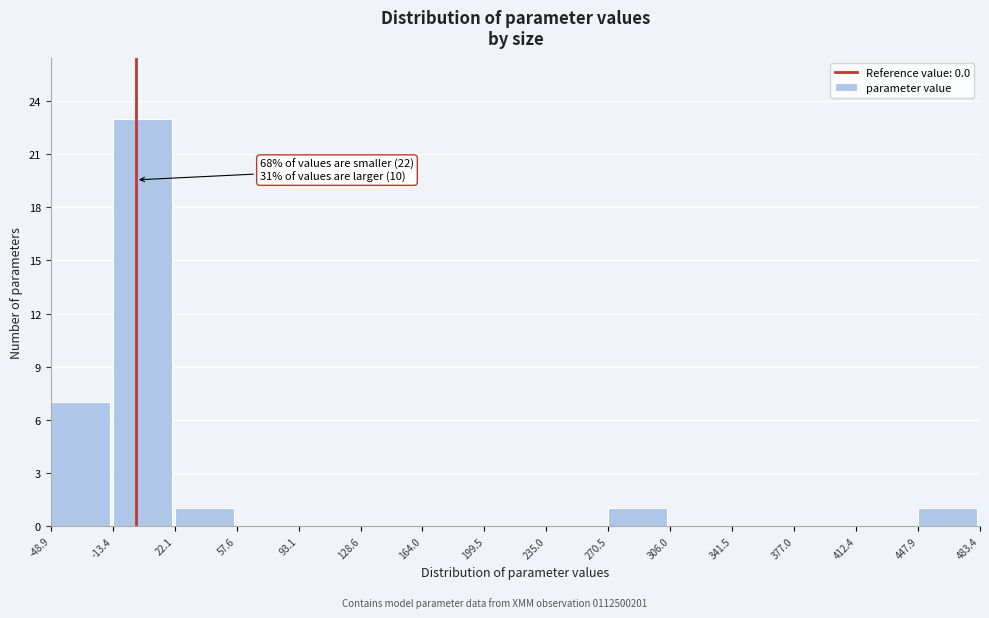

Which range on the x-axis has the tallest bar?

-13.4 to 22.1